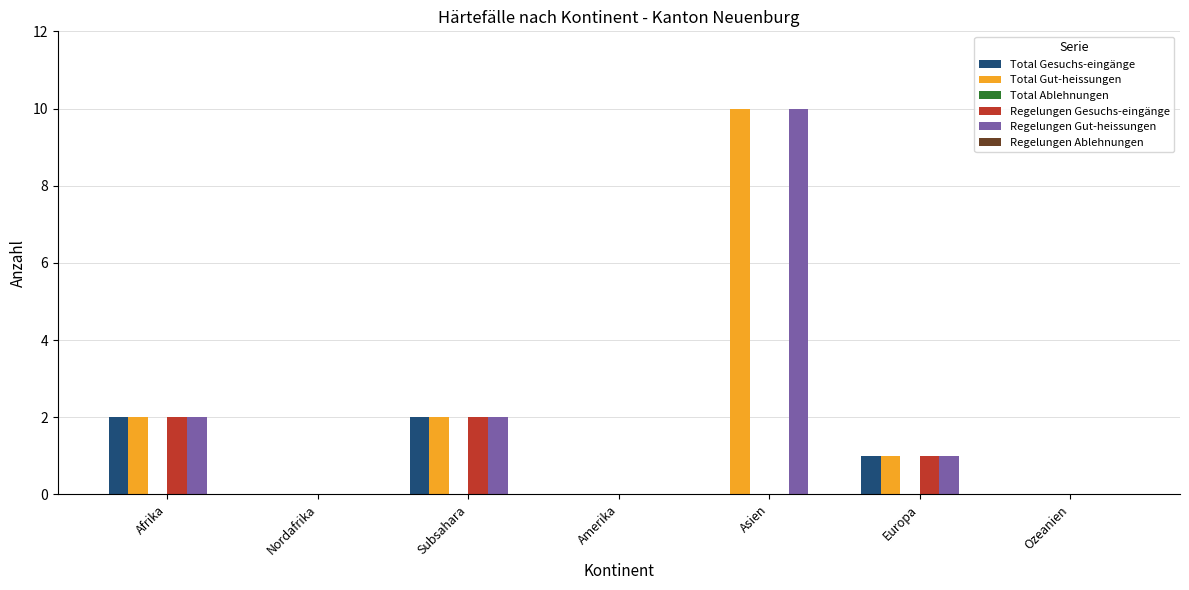

How many groups of bars are there?

7